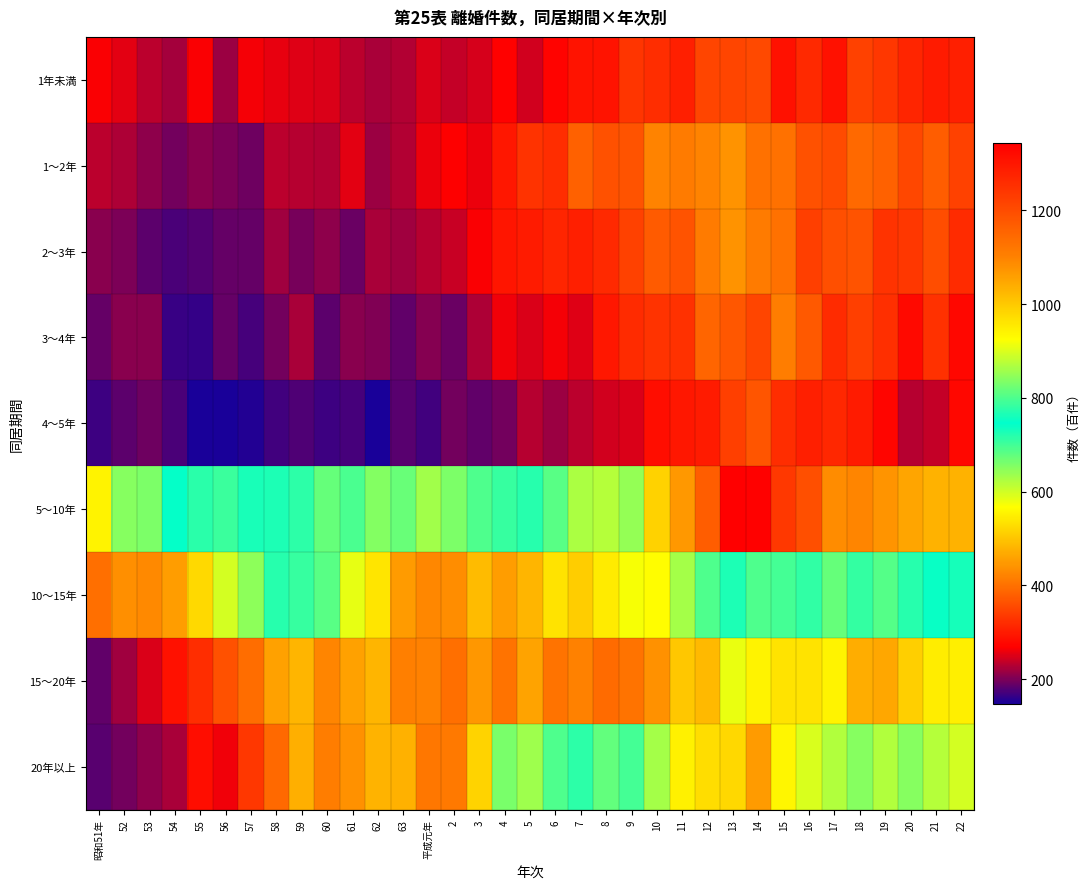

Which category has the highest value across all series?

13